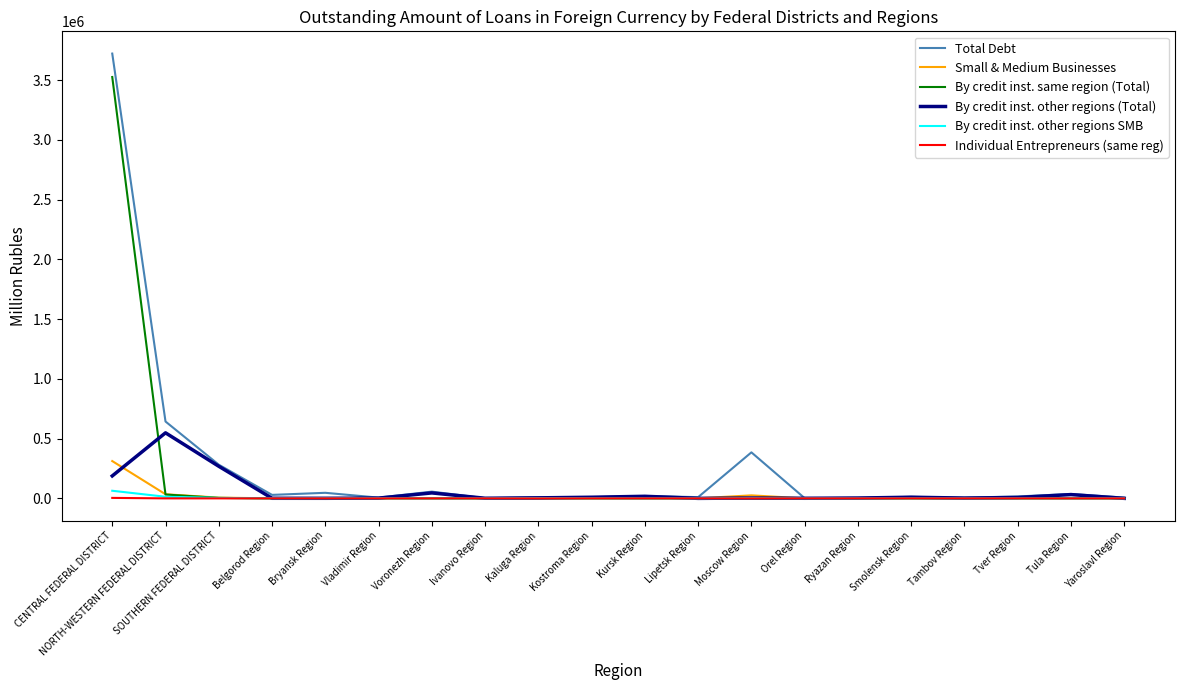

Which series has the largest range (max minus min)?

Total Debt